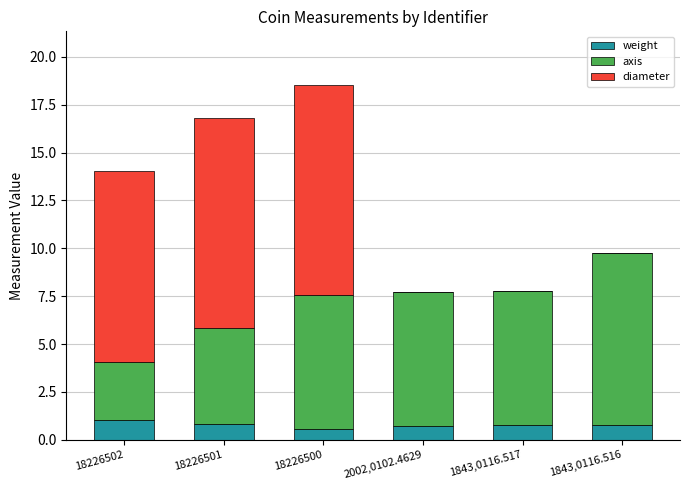

The weight series shows 0.6 at 18226500. True or false?

True